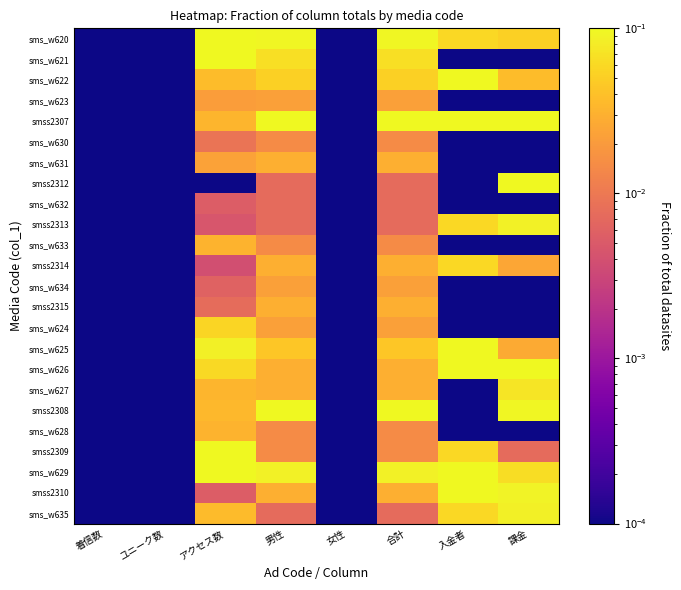

Reading left to right, list all the values displayed in this chart.

sms_w620: 着信数=0.0	ユニーク数=0.0	アクセス数=0.1	男性=0.1	女性=0.0	合計=0.1	入金者=0.1	課金=0.1
sms_w621: 着信数=0.0	ユニーク数=0.0	アクセス数=0.1	男性=0.1	女性=0.0	合計=0.1	入金者=0.0	課金=0.0
sms_w622: 着信数=0.0	ユニーク数=0.0	アクセス数=0.0	男性=0.1	女性=0.0	合計=0.1	入金者=0.1	課金=0.0
sms_w623: 着信数=0.0	ユニーク数=0.0	アクセス数=0.0	男性=0.0	女性=0.0	合計=0.0	入金者=0.0	課金=0.0
smss2307: 着信数=0.0	ユニーク数=0.0	アクセス数=0.0	男性=0.2	女性=0.0	合計=0.2	入金者=0.1	課金=0.1
sms_w630: 着信数=0.0	ユニーク数=0.0	アクセス数=0.0	男性=0.0	女性=0.0	合計=0.0	入金者=0.0	課金=0.0
sms_w631: 着信数=0.0	ユニーク数=0.0	アクセス数=0.0	男性=0.0	女性=0.0	合計=0.0	入金者=0.0	課金=0.0
smss2312: 着信数=0.0	ユニーク数=0.0	アクセス数=0.0	男性=0.0	女性=0.0	合計=0.0	入金者=0.0	課金=0.1
sms_w632: 着信数=0.0	ユニーク数=0.0	アクセス数=0.0	男性=0.0	女性=0.0	合計=0.0	入金者=0.0	課金=0.0
smss2313: 着信数=0.0	ユニーク数=0.0	アクセス数=0.0	男性=0.0	女性=0.0	合計=0.0	入金者=0.1	課金=0.1
sms_w633: 着信数=0.0	ユニーク数=0.0	アクセス数=0.0	男性=0.0	女性=0.0	合計=0.0	入金者=0.0	課金=0.0
smss2314: 着信数=0.0	ユニーク数=0.0	アクセス数=0.0	男性=0.0	女性=0.0	合計=0.0	入金者=0.1	課金=0.0
sms_w634: 着信数=0.0	ユニーク数=0.0	アクセス数=0.0	男性=0.0	女性=0.0	合計=0.0	入金者=0.0	課金=0.0
smss2315: 着信数=0.0	ユニーク数=0.0	アクセス数=0.0	男性=0.0	女性=0.0	合計=0.0	入金者=0.0	課金=0.0
sms_w624: 着信数=0.0	ユニーク数=0.0	アクセス数=0.1	男性=0.0	女性=0.0	合計=0.0	入金者=0.0	課金=0.0
sms_w625: 着信数=0.0	ユニーク数=0.0	アクセス数=0.1	男性=0.0	女性=0.0	合計=0.0	入金者=0.1	課金=0.0
sms_w626: 着信数=0.0	ユニーク数=0.0	アクセス数=0.1	男性=0.0	女性=0.0	合計=0.0	入金者=0.1	課金=0.1
sms_w627: 着信数=0.0	ユニーク数=0.0	アクセス数=0.0	男性=0.0	女性=0.0	合計=0.0	入金者=0.0	課金=0.1
smss2308: 着信数=0.0	ユニーク数=0.0	アクセス数=0.0	男性=0.1	女性=0.0	合計=0.1	入金者=0.0	課金=0.1
sms_w628: 着信数=0.0	ユニーク数=0.0	アクセス数=0.0	男性=0.0	女性=0.0	合計=0.0	入金者=0.0	課金=0.0
smss2309: 着信数=0.0	ユニーク数=0.0	アクセス数=0.1	男性=0.0	女性=0.0	合計=0.0	入金者=0.1	課金=0.0
sms_w629: 着信数=0.0	ユニーク数=0.0	アクセス数=0.1	男性=0.1	女性=0.0	合計=0.1	入金者=0.1	課金=0.1
smss2310: 着信数=0.0	ユニーク数=0.0	アクセス数=0.0	男性=0.0	女性=0.0	合計=0.0	入金者=0.1	課金=0.1
sms_w635: 着信数=0.0	ユニーク数=0.0	アクセス数=0.0	男性=0.0	女性=0.0	合計=0.0	入金者=0.1	課金=0.1